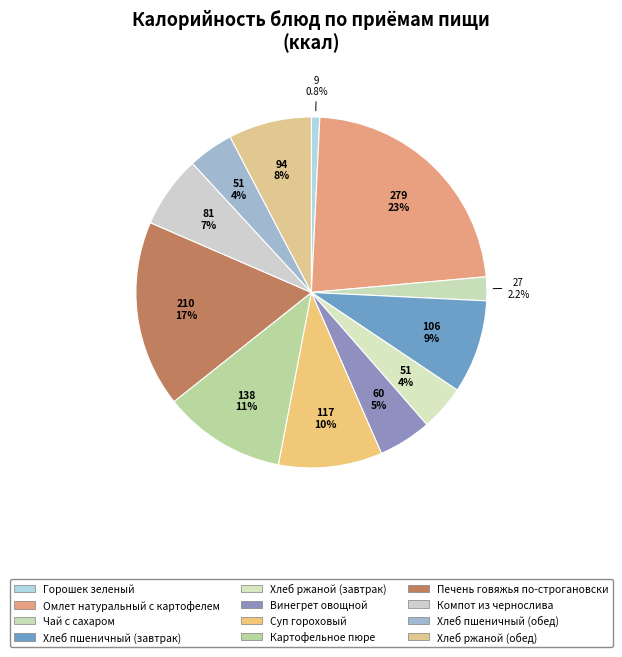

Which slice is the smallest?

Горошек зеленый